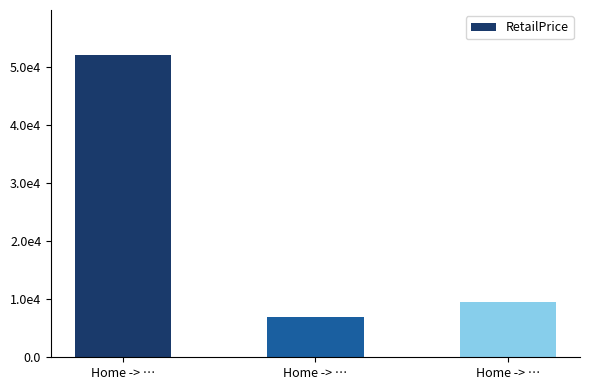

Does the chart contain any negative values?

No